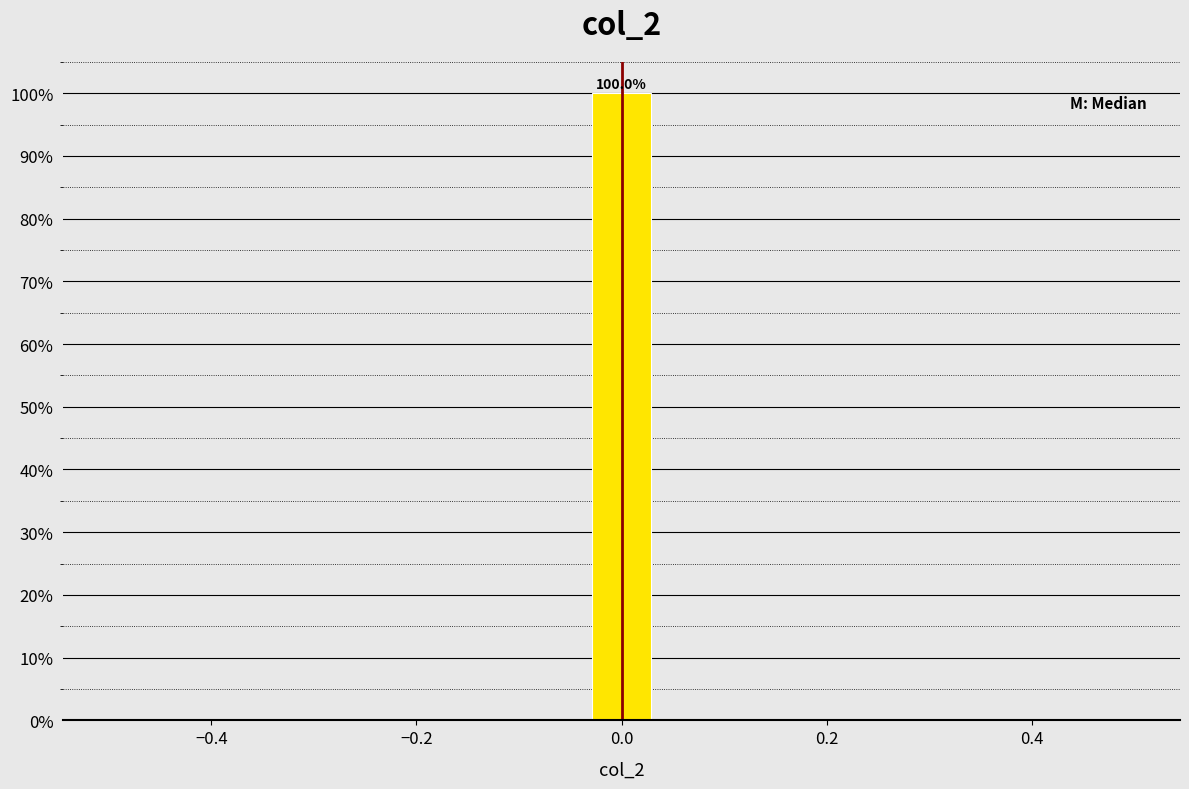

Around what value on the x-axis is the tallest bar? Give the approximate position of its centre, as read against the axis.

0.00